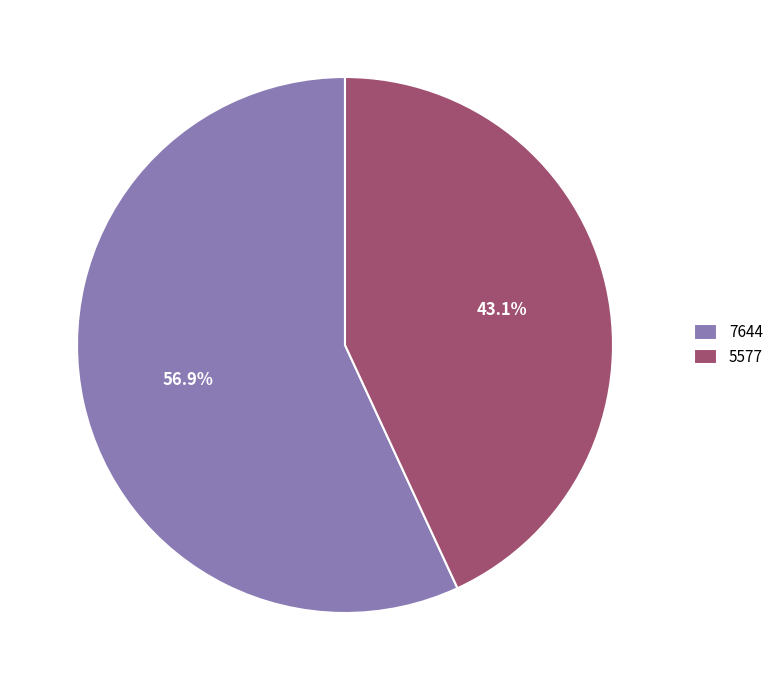

Is it true that 5577 is 43% of the pie?

True